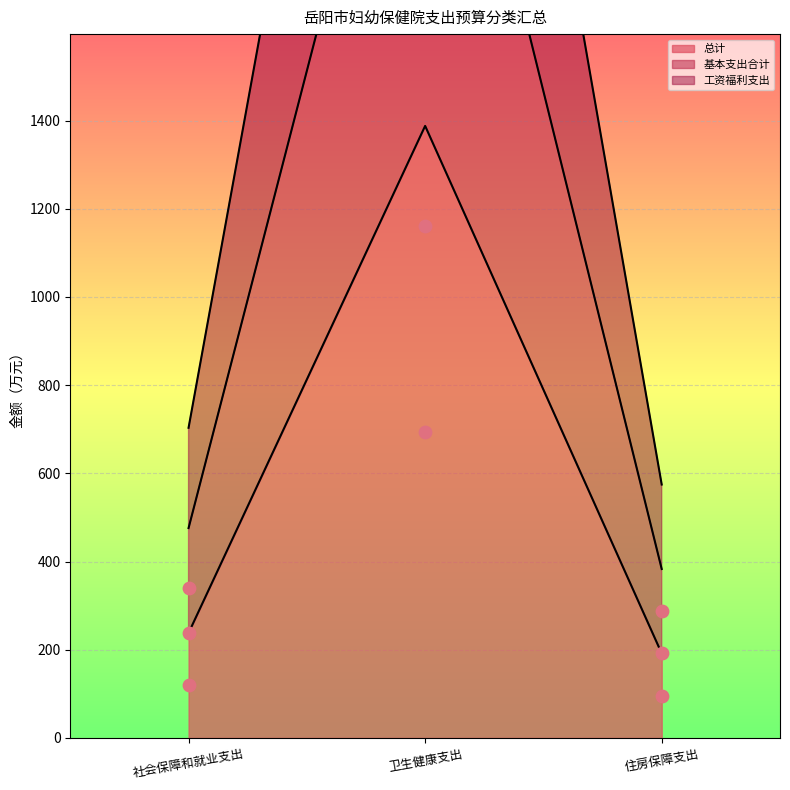

What are all the series names shown in the legend?

总计, 基本支出合计, 工资福利支出